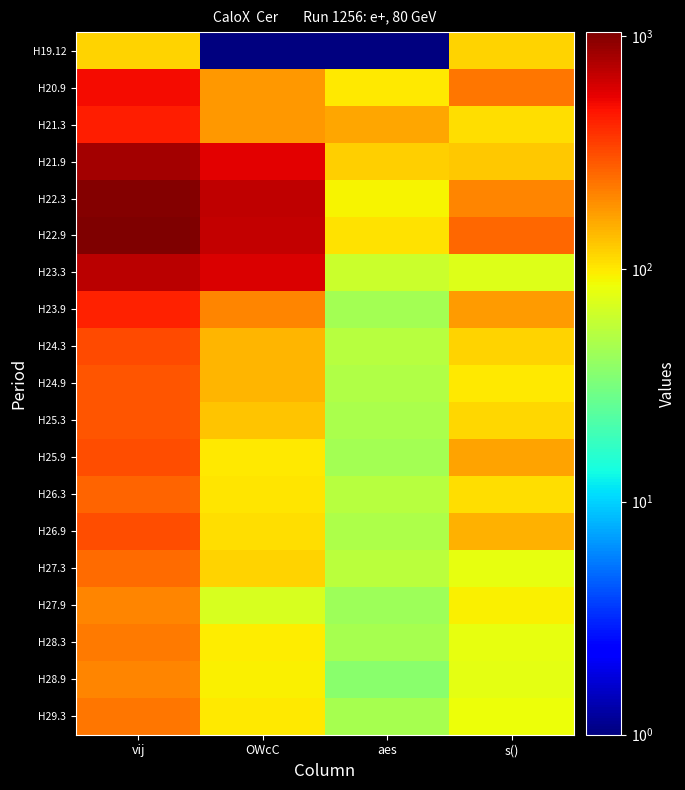

At how many categories does at least one series exceed 980?

1